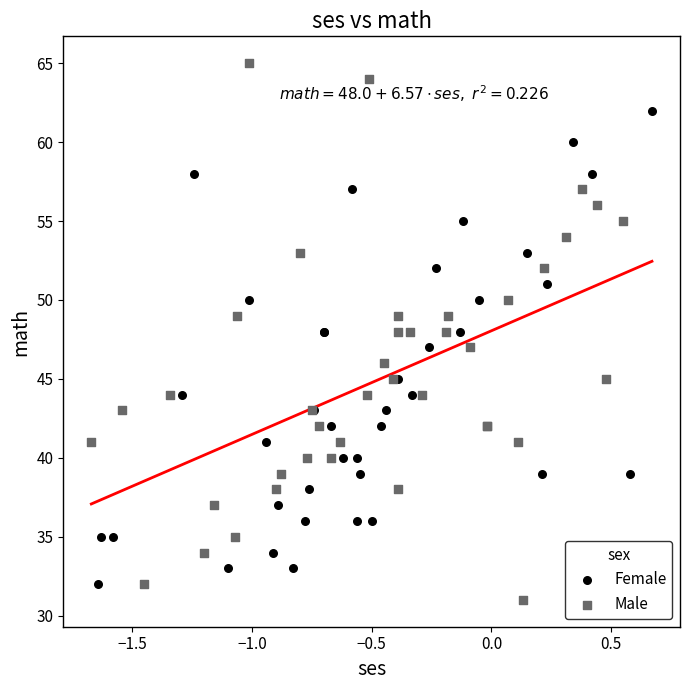

Which series contains the highest Y value?

Male